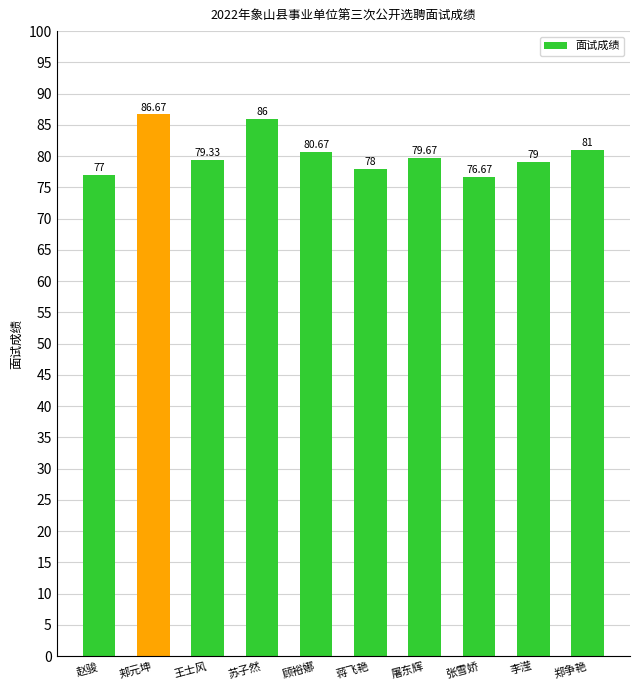

Reading left to right, list all the values displayed in this chart.

赵骏=77.0	郏元坤=86.7	王士风=79.3	苏子然=86.0	顾裕娜=80.7	蒋飞艳=78.0	屠东辉=79.7	张雪娇=76.7	李滢=79.0	郑争艳=81.0